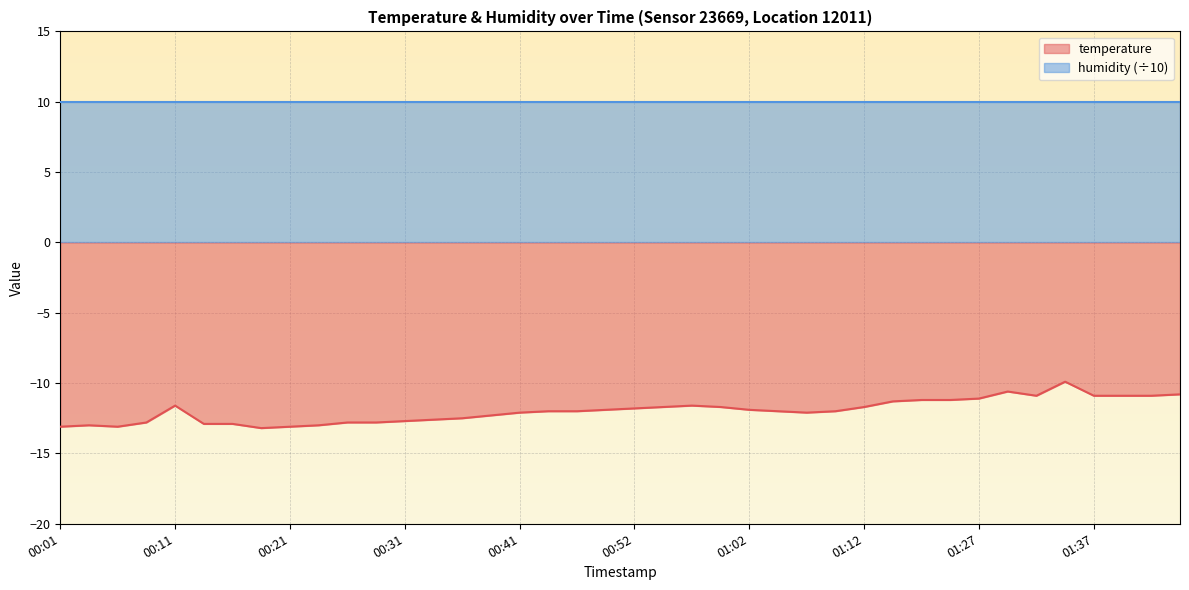

Count the number of data series in this chart.

2